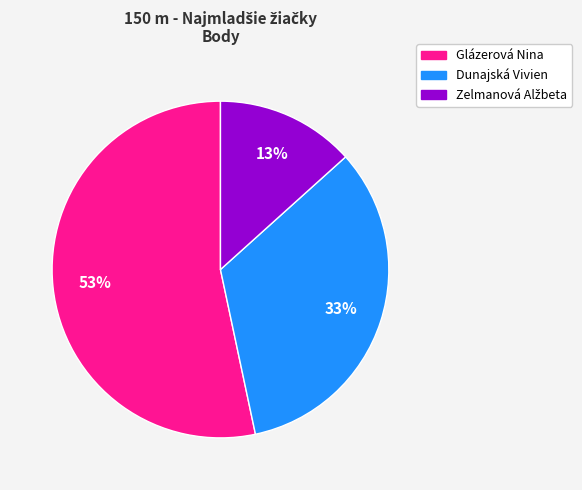

To the nearest percent, what is the average slice percentage?

33%